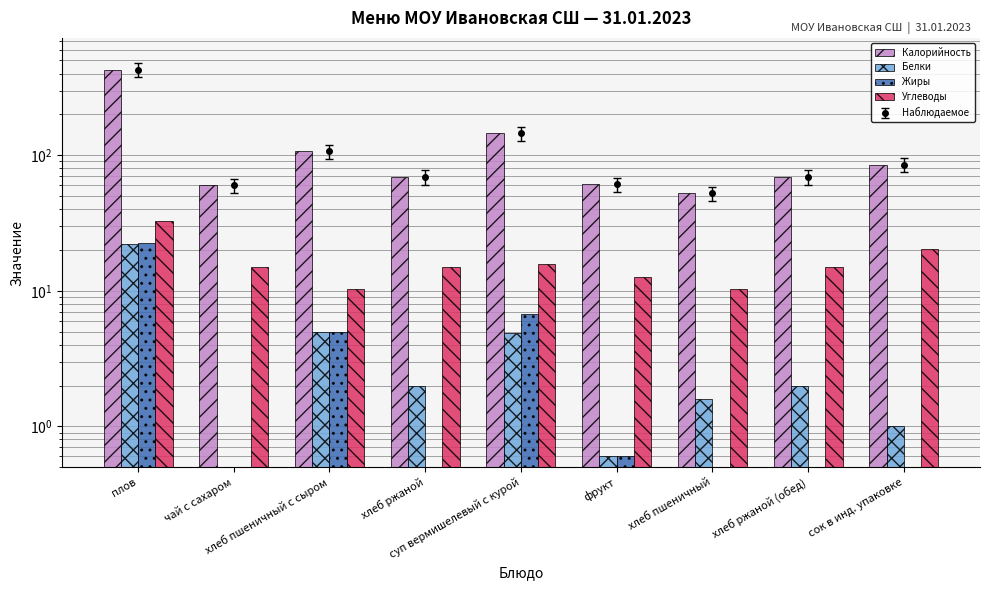

The Белки series shows 22.0 at плов. True or false?

True